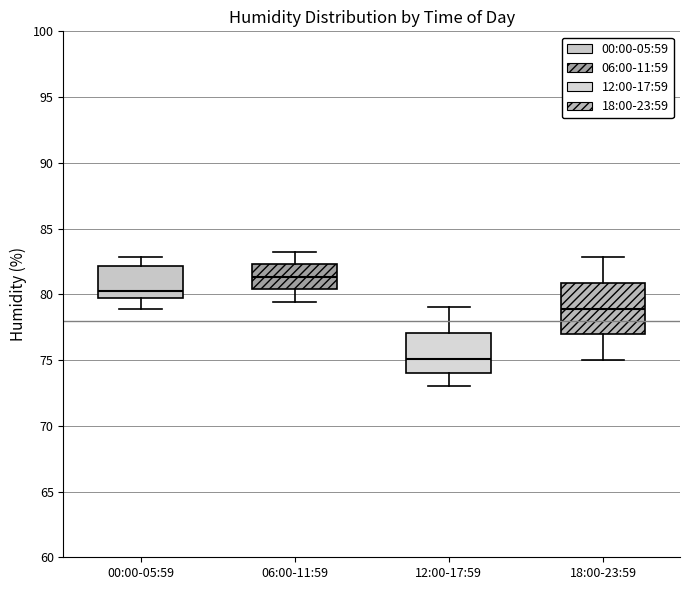

Reading left to right, read every box against the y-axis: the position of its median line, the range the box covers, and the ends of its whiskers. The values are not printed on the chart, so give them approximately, as read against the axis.

00:00-05:59: median 80.5, box 79.5 to 82.0, whiskers 79.0 to 83.0
06:00-11:59: median 81.5, box 80.5 to 82.5, whiskers 79.5 to 83.0
12:00-17:59: median 75.0, box 74.0 to 77.0, whiskers 73.0 to 79.0
18:00-23:59: median 79.0, box 77.0 to 81.0, whiskers 75.0 to 83.0